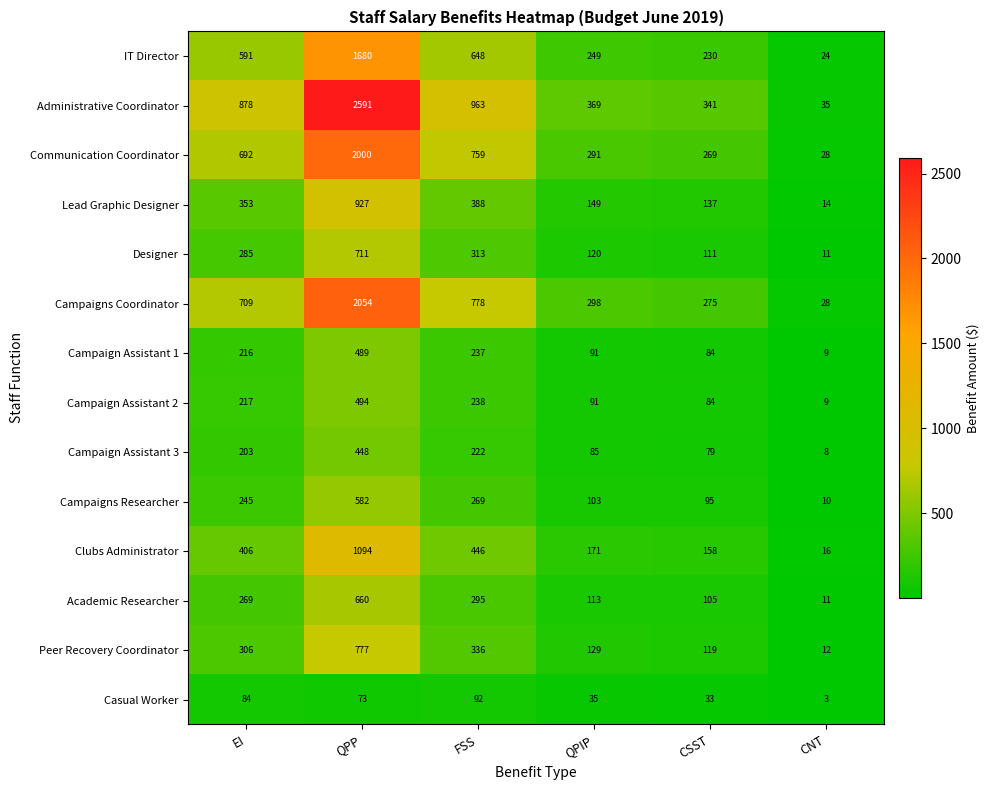

At which category does the chart reach its minimum across all series?

CNT